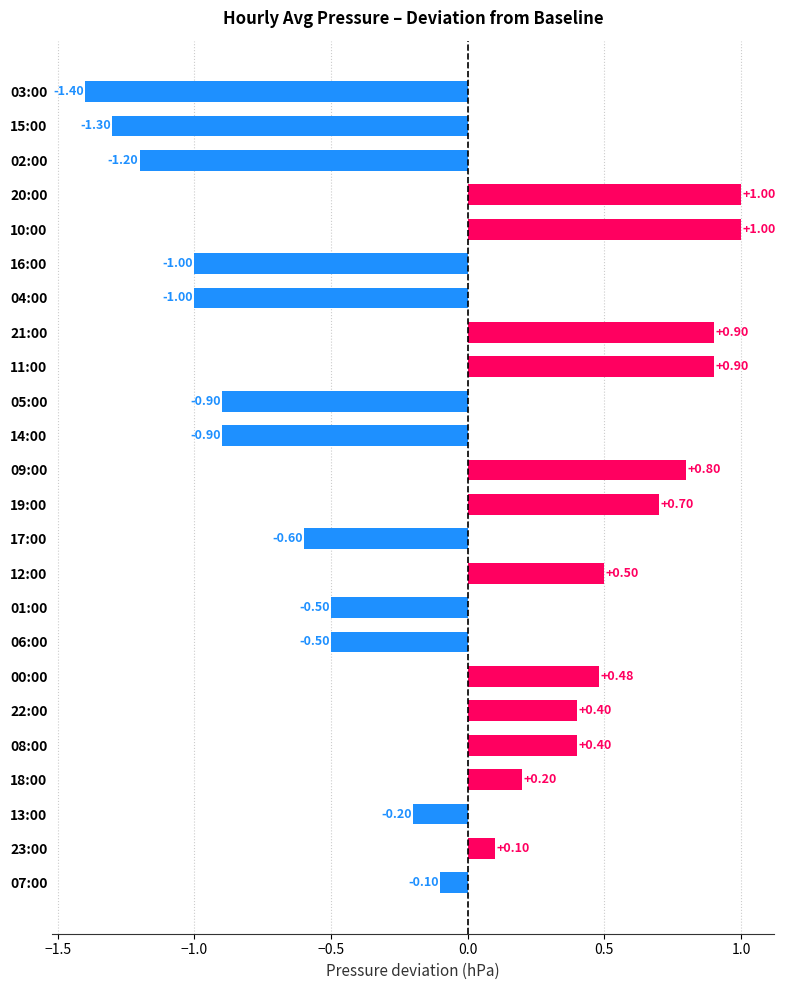

What is the difference between the maximum and minimum values?

2.4